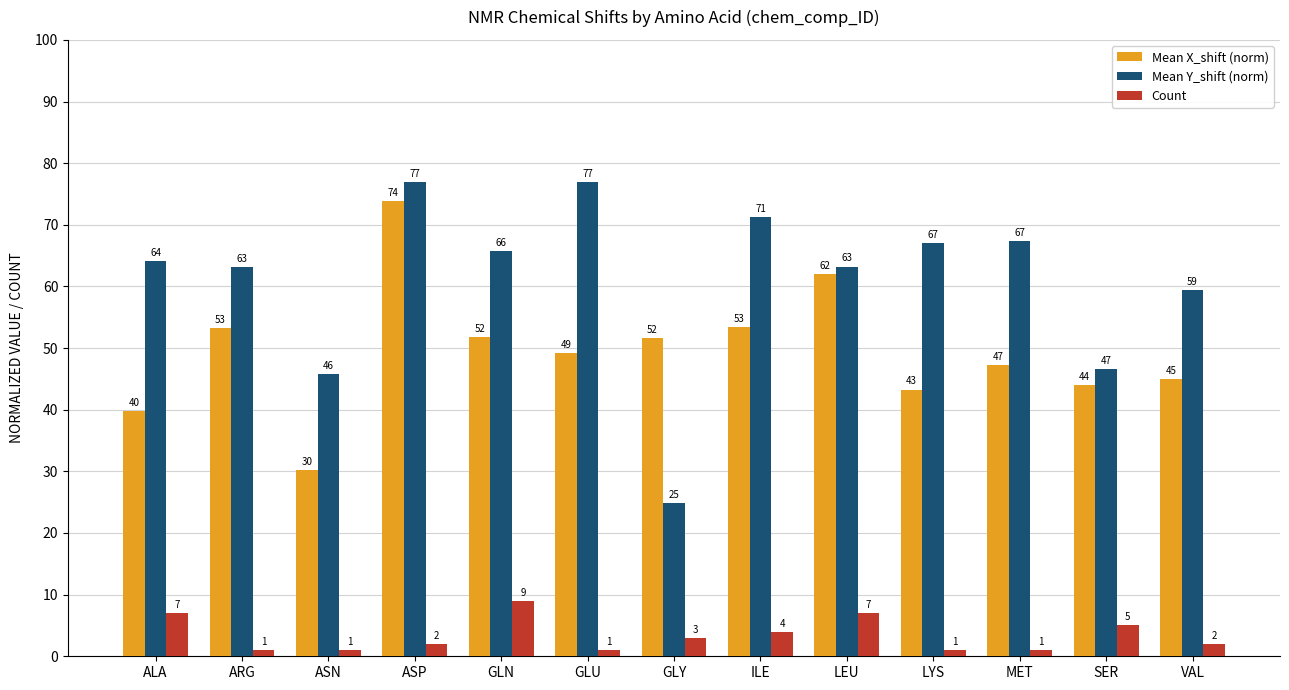

What is the difference between the second highest and second lowest values in the Mean Y_shift (norm) series?

31.2